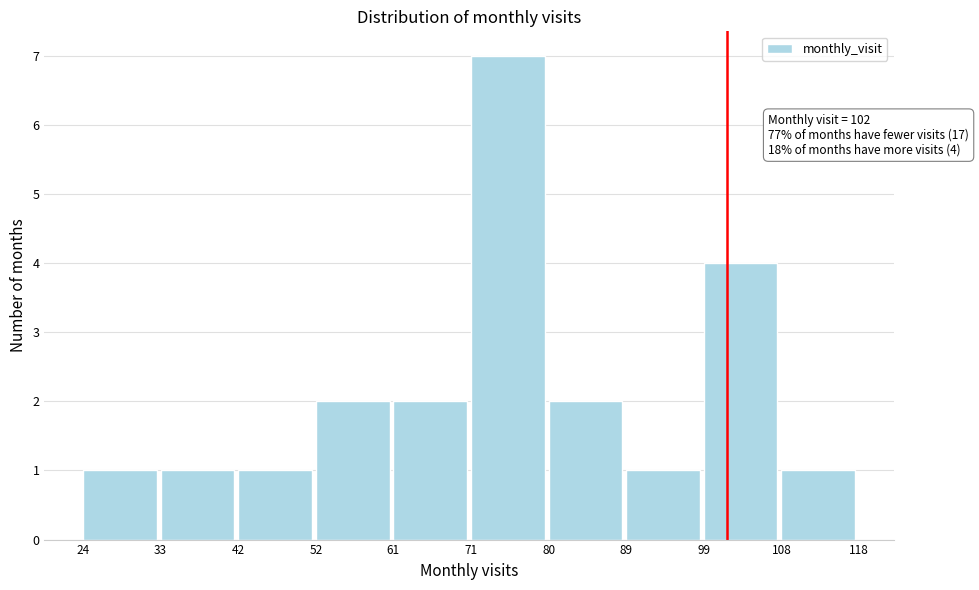

Which range on the x-axis has the tallest bar?

71 to 80